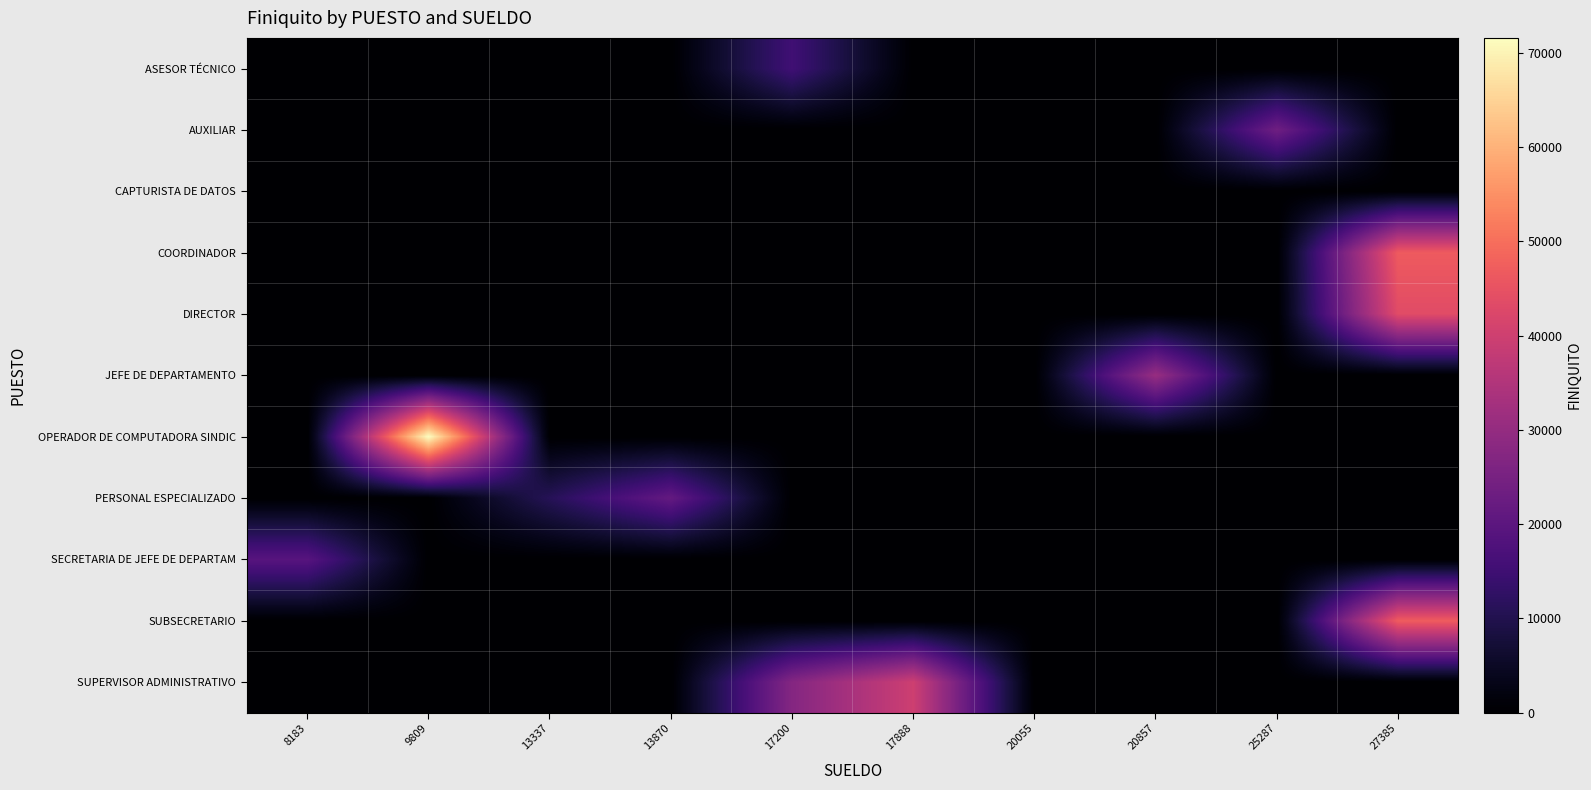

How many series are shown in this chart?

11